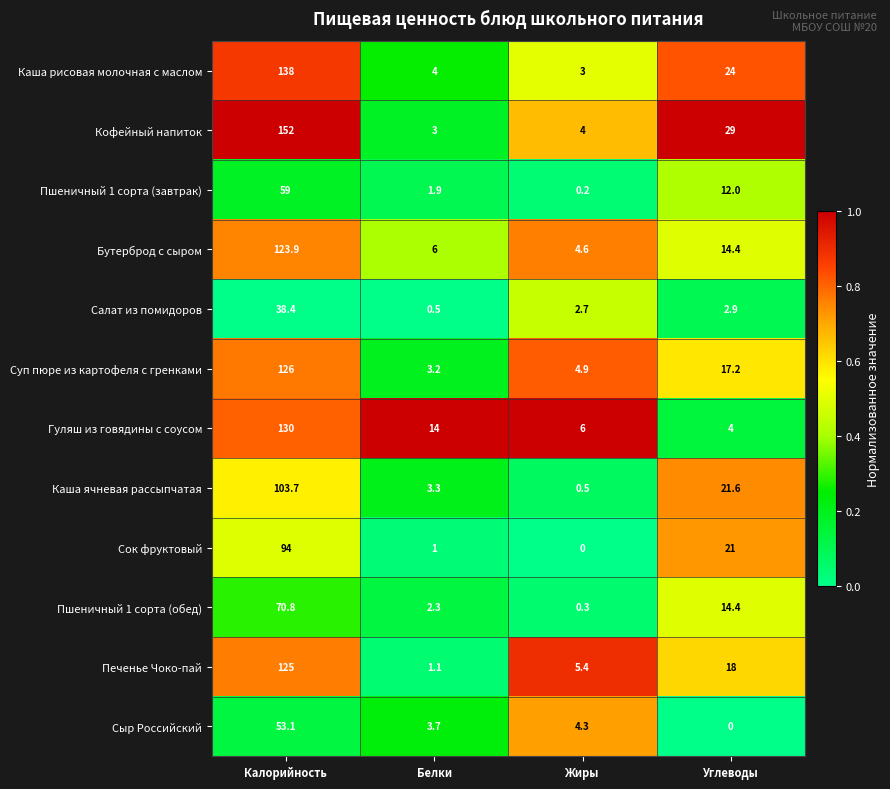

What is the minimum value for Салат из помидоров?

0.5